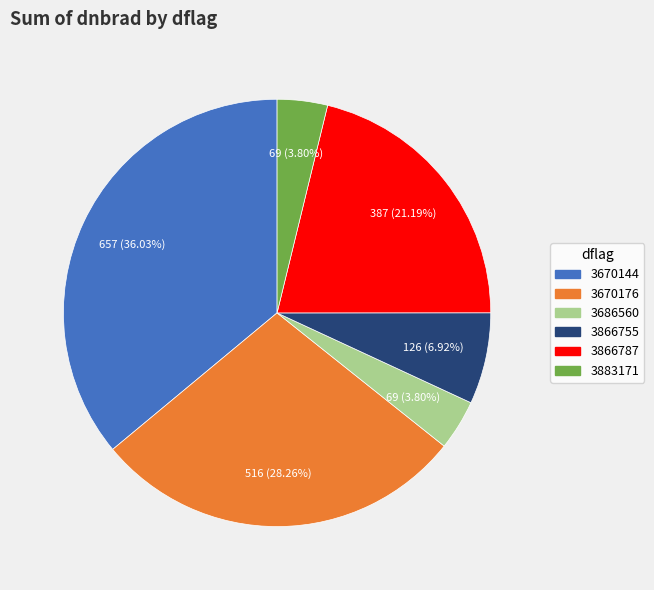

What percentage is NOT represented by 3670176?

71.7%